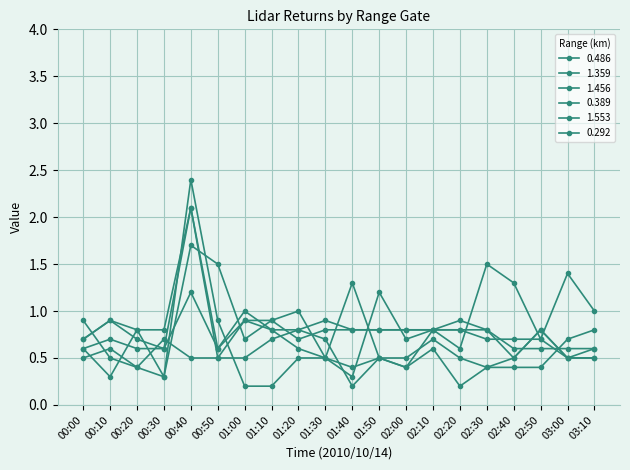

Does the chart display data point markers on the line(s)?

Yes